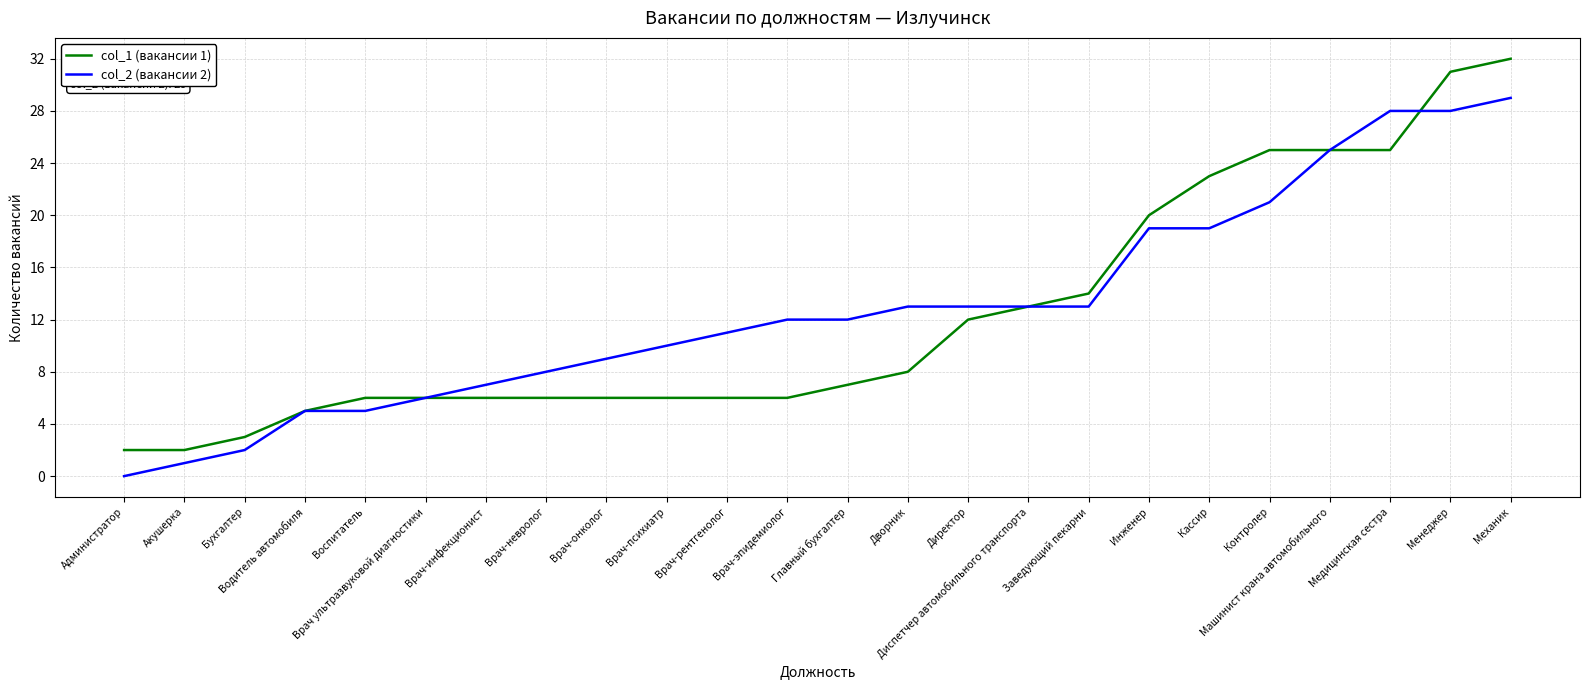

What is the maximum value shown in the chart?

32